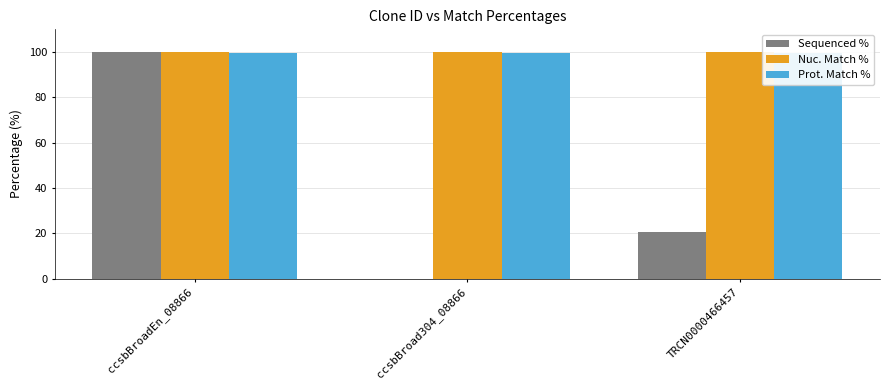

What are all the series names shown in the legend?

Sequenced %, Nuc. Match %, Prot. Match %